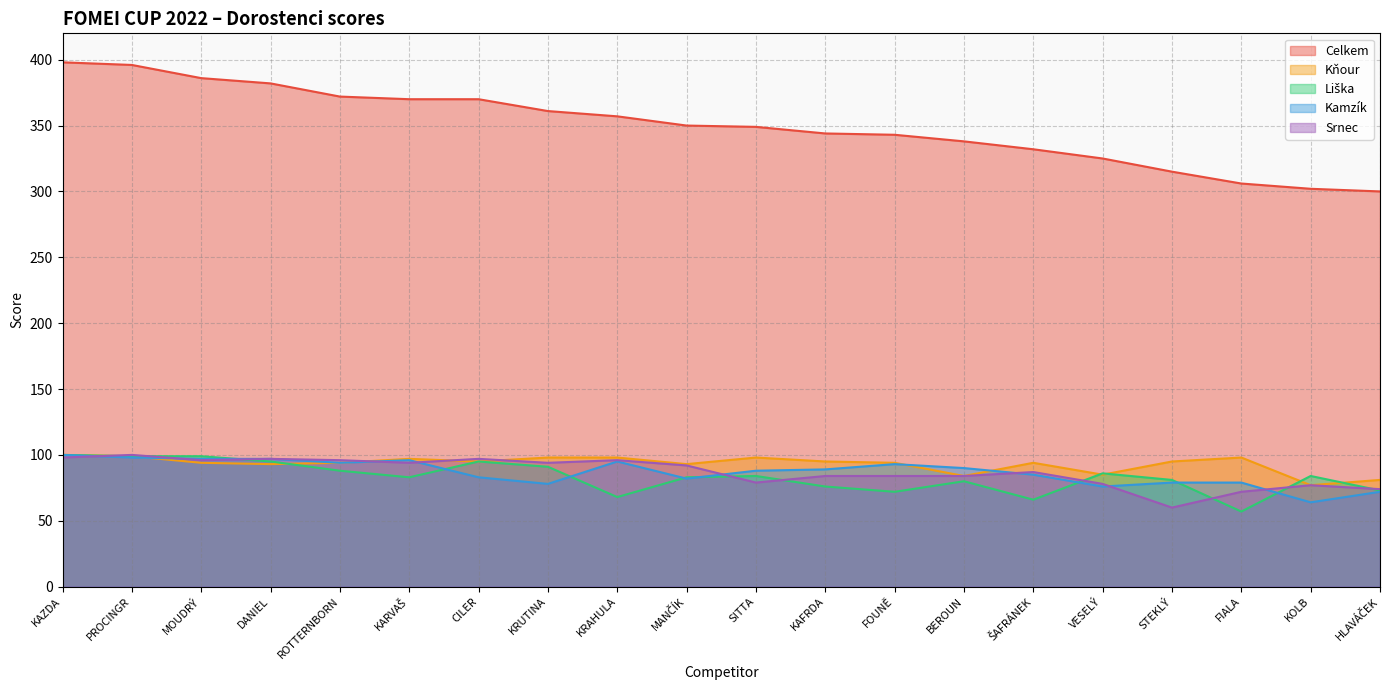

What is the total value across all series at PROCINGR?

792